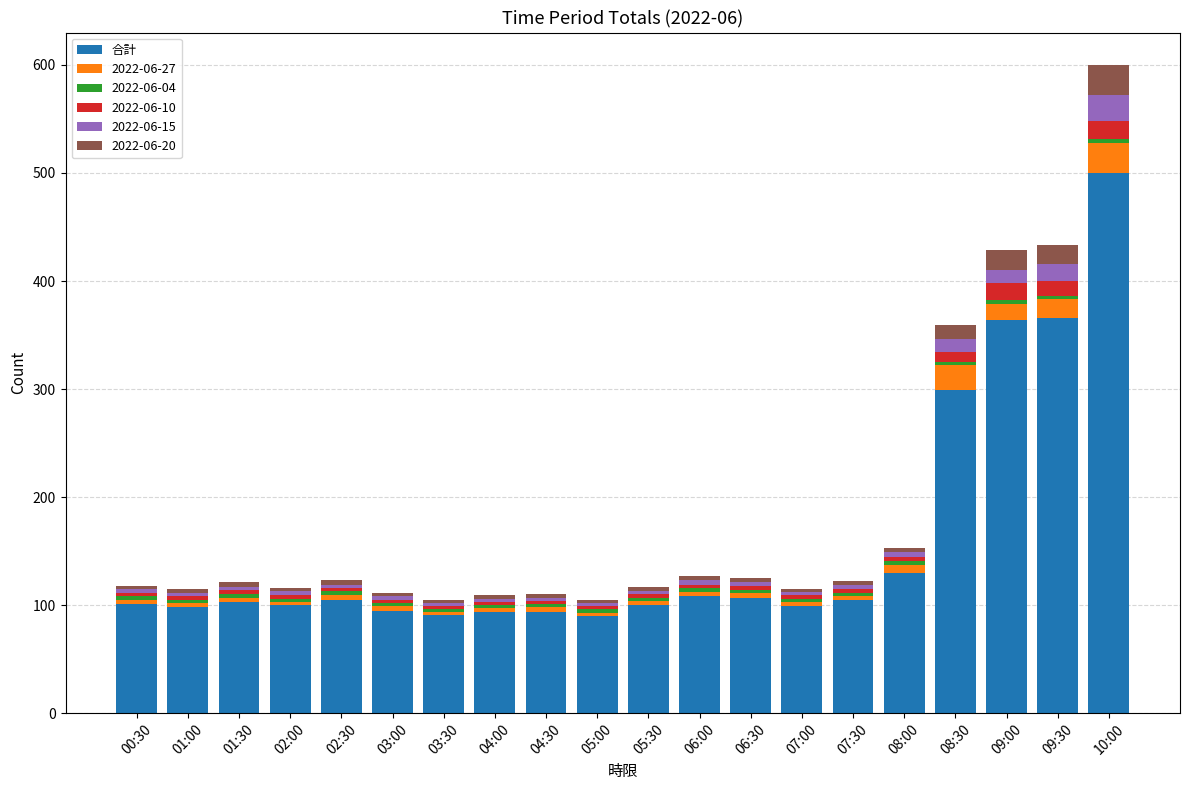

What is the minimum value for 合計?

90